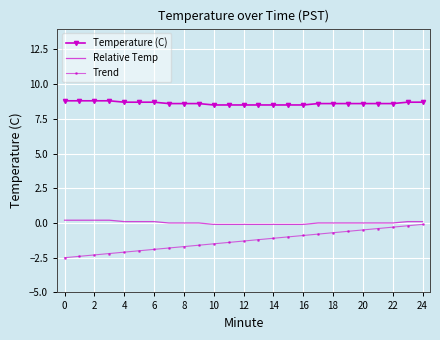

Which series has the largest total across all categories?

Temperature (C)